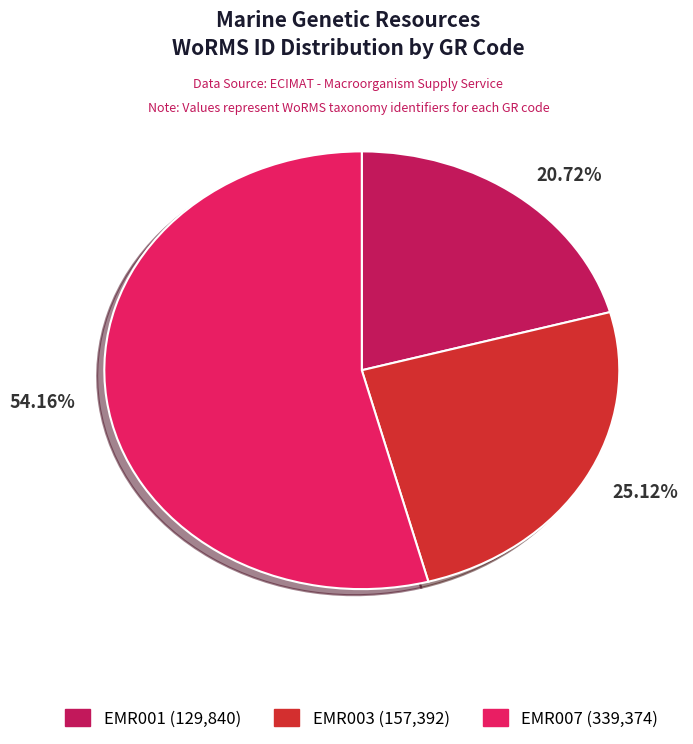

Which slice is the smallest?

20.72%